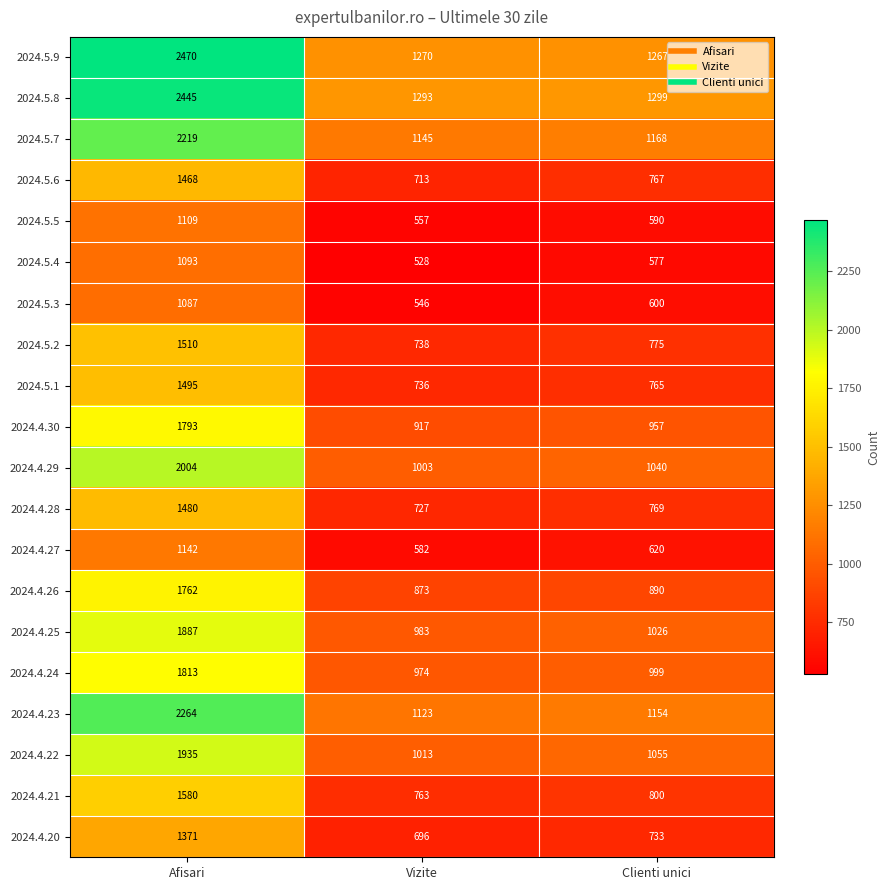

What is the spread (max minus min) of values at Vizite?

765